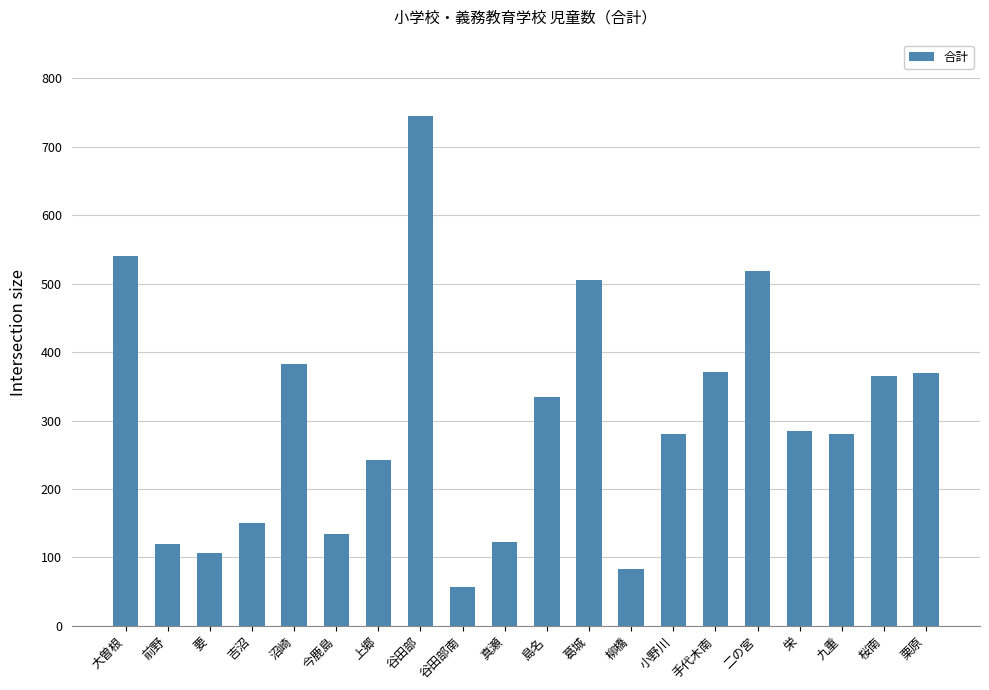

What is the ratio of the value at 要 to the value at 柳橋?

1.3